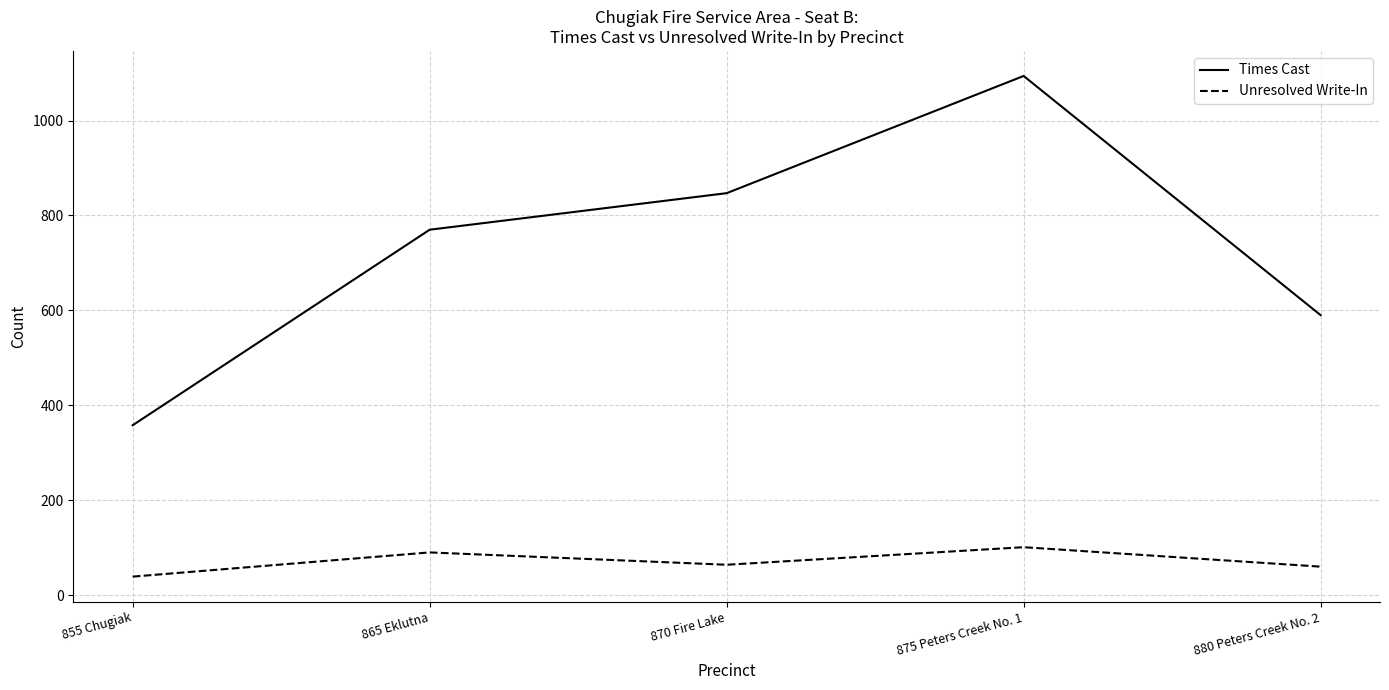

What is the smallest value displayed?

39